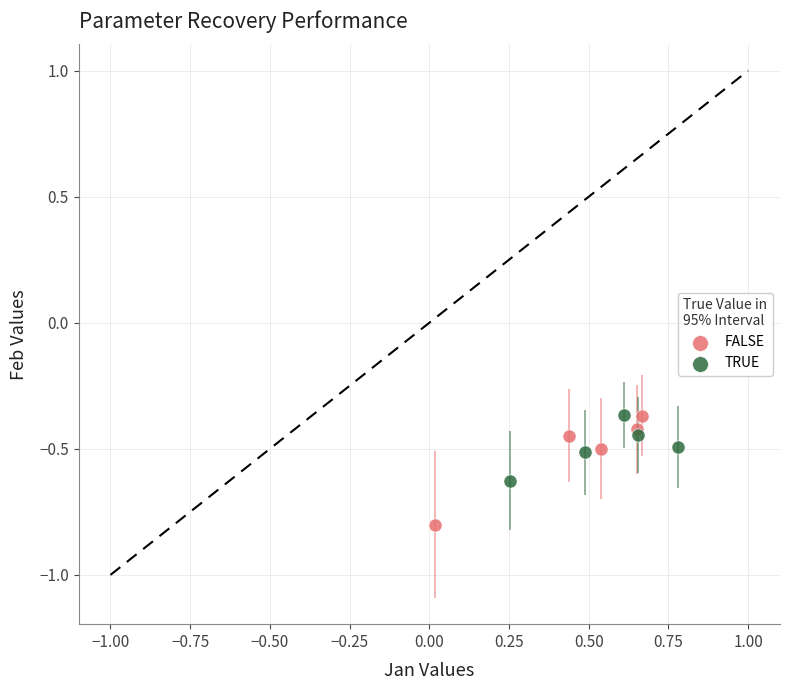

What are all the series names shown in the legend?

FALSE, TRUE